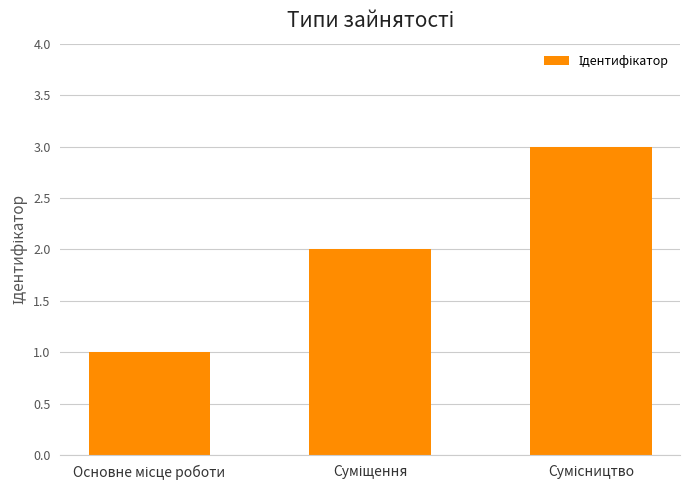

How many values are between 1 and 3?

3